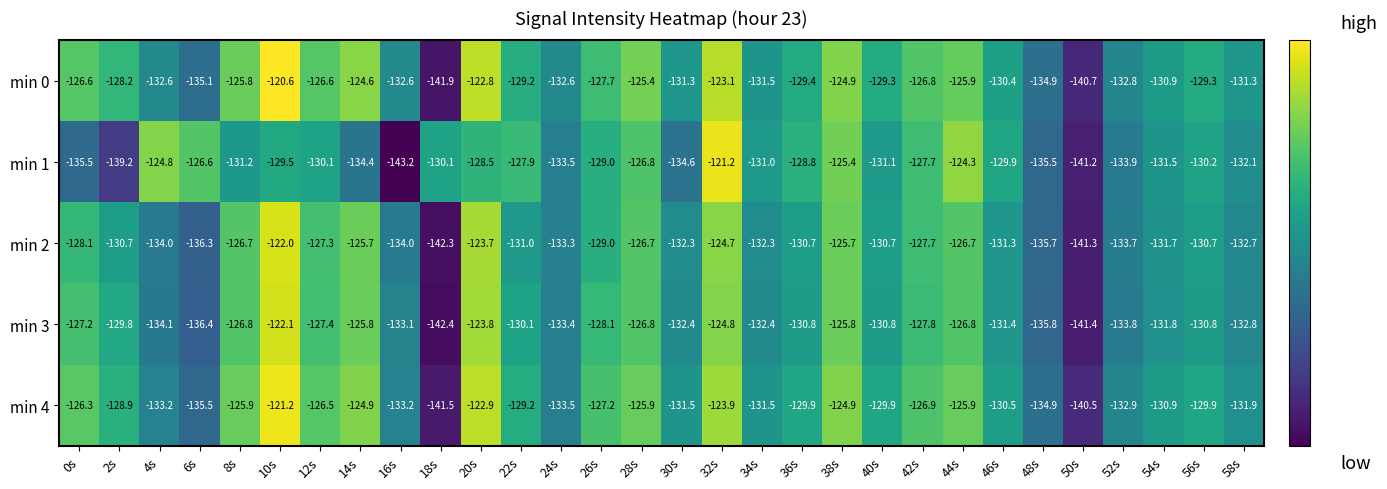

At which label does min 4 reach its peak?

10s